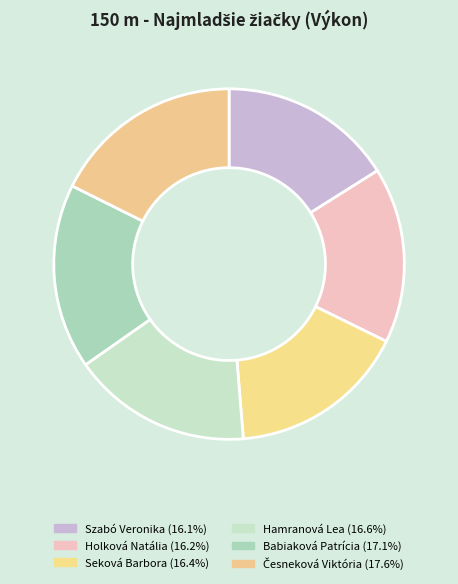

What is the ratio of the value at Hamranová Lea to the value at Babiaková Patrícia?

1.0